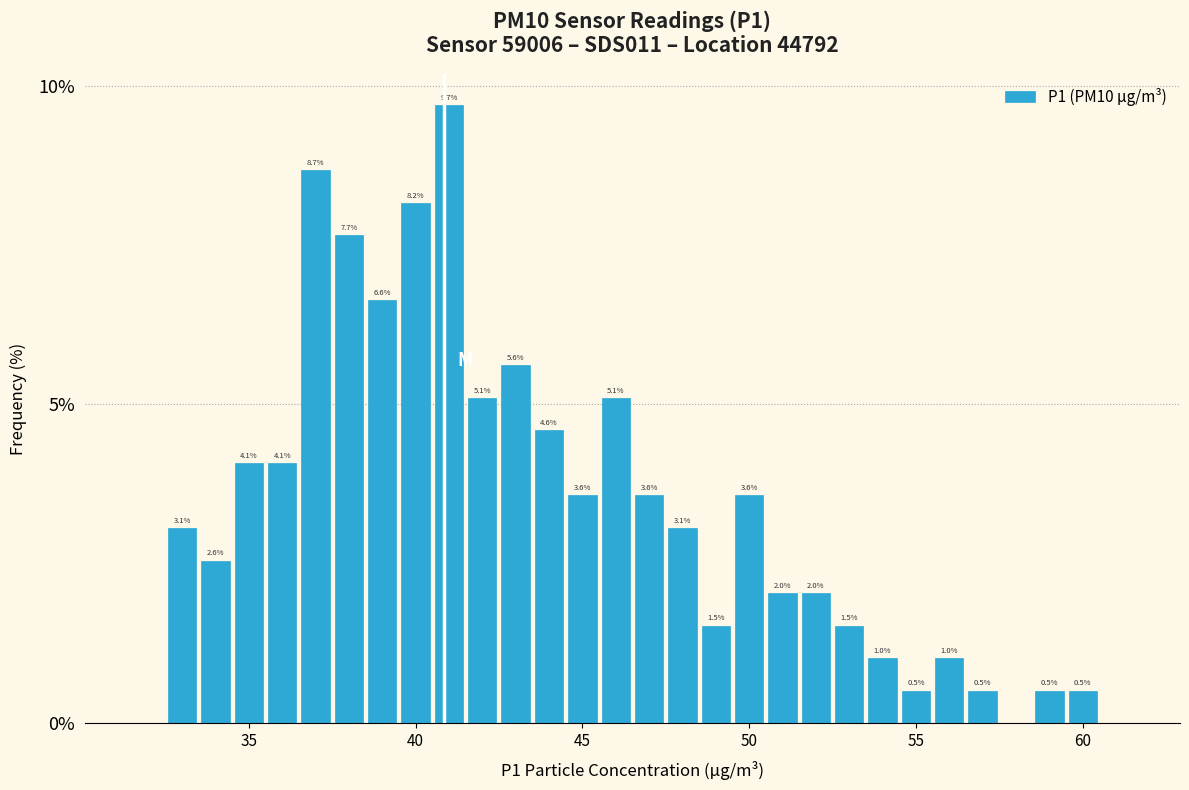

Around what value on the x-axis is the tallest bar? Give the approximate position of its centre, as read against the axis.

41.0